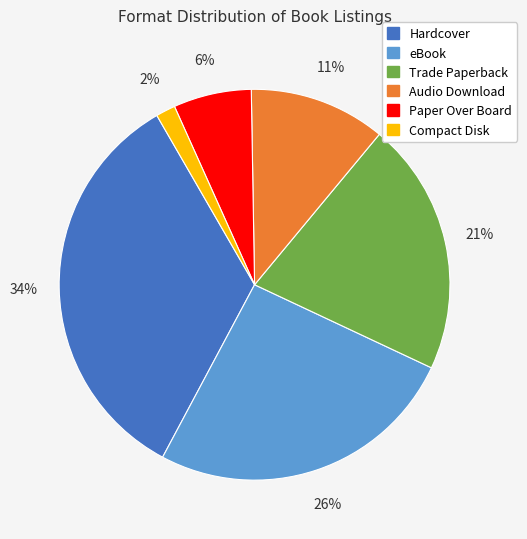

To the nearest percent, what is the difference between the largest and smallest slice percentages?

32%